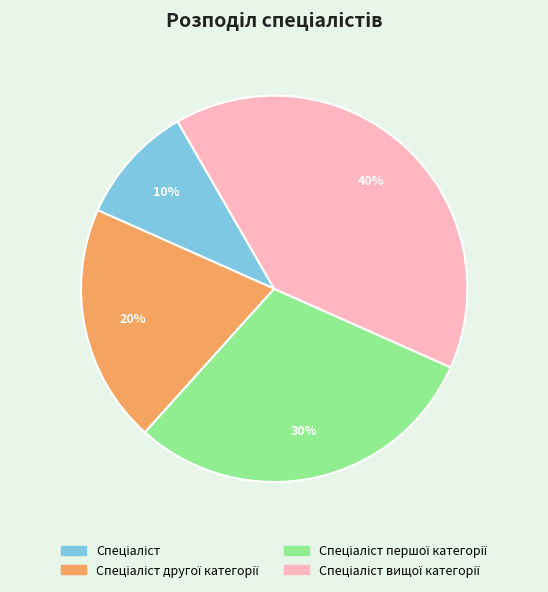

How many segments does this pie chart have?

4